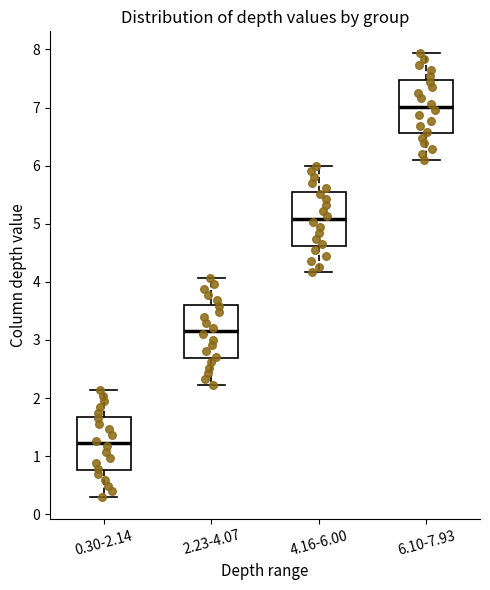

Where is the upper edge of the box for 4.16-6.00 on the y-axis? The values are not printed on the chart, so give them approximately, as read against the axis.

5.5